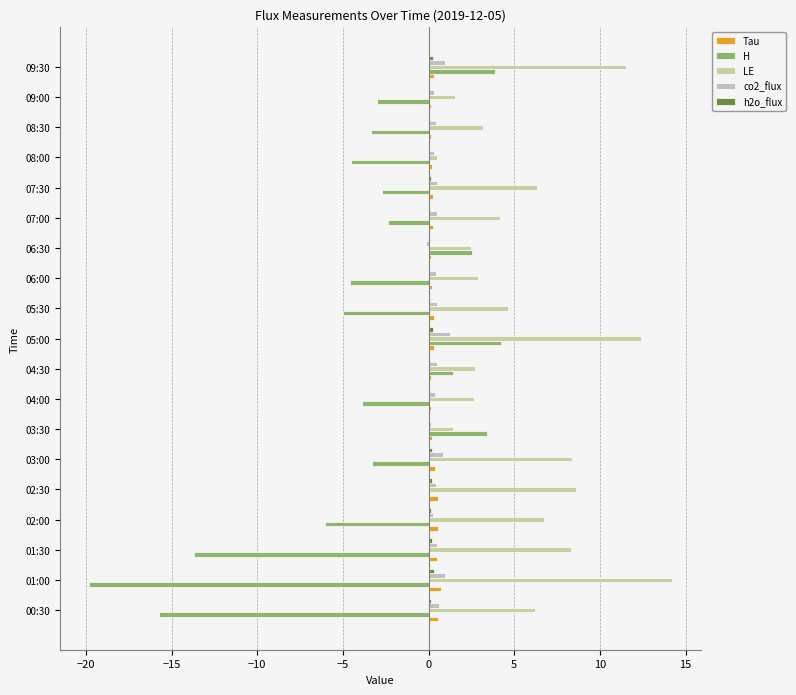

What is the value of the Tau bar at the 3rd from the left?

0.5